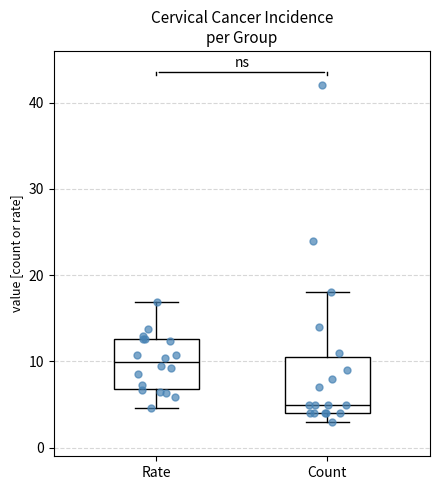

Which box's median line is the highest?

Rate